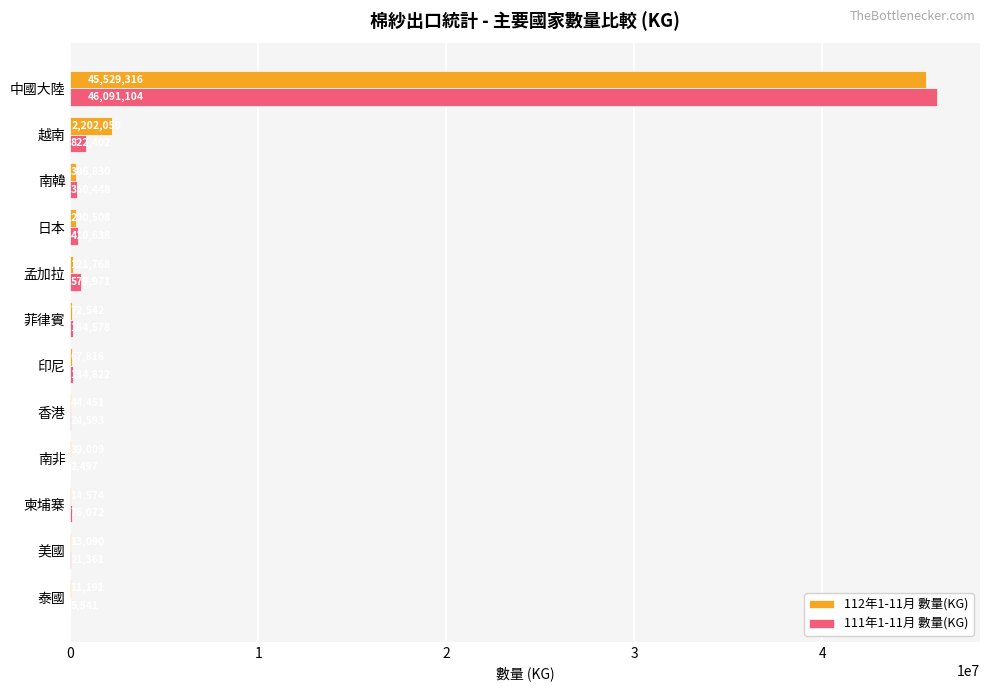

What is the sum of the 111年1-11月 數量(KG) values at 香港 and 日本?

435231